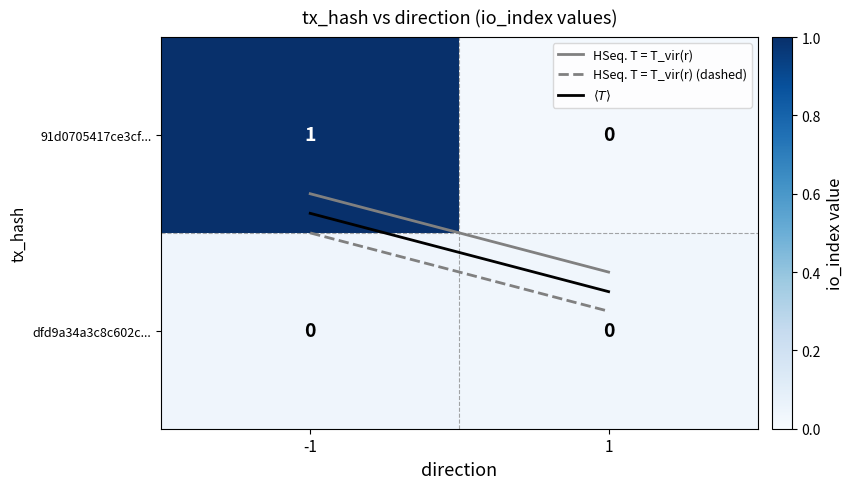

List the series in order of their peak value, lowest first.

dfd9a34a3c8c602c..., 91d0705417ce3cf...